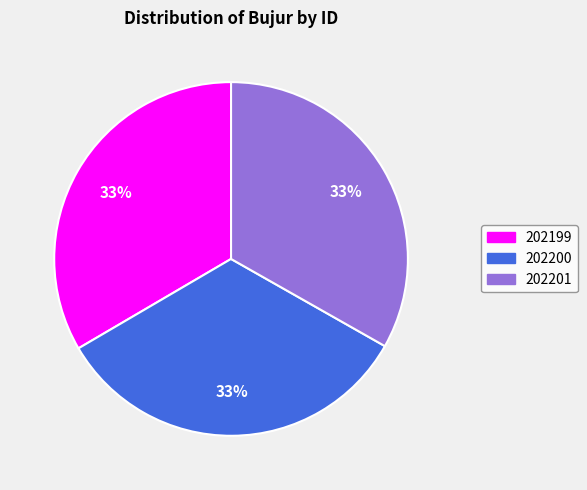

Is there any slice that represents more than half of the pie?

No